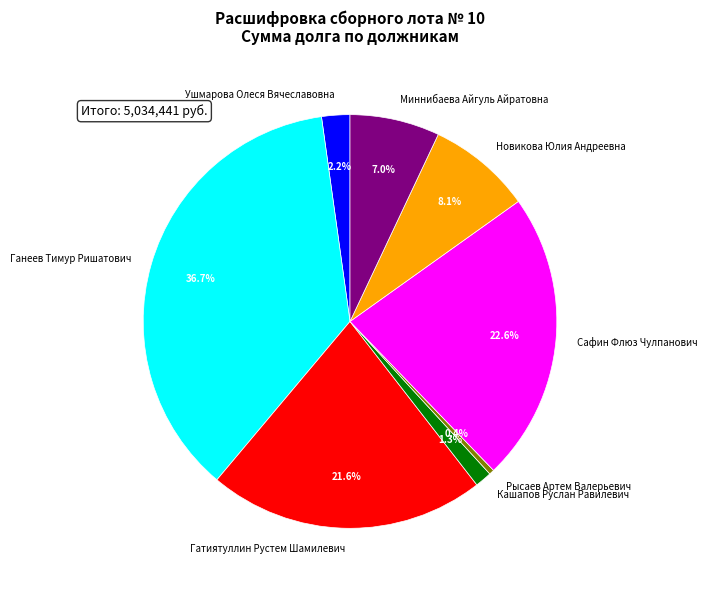

To the nearest percent, what percentage of the pie is Ганеев Тимур Ришатович?

37%